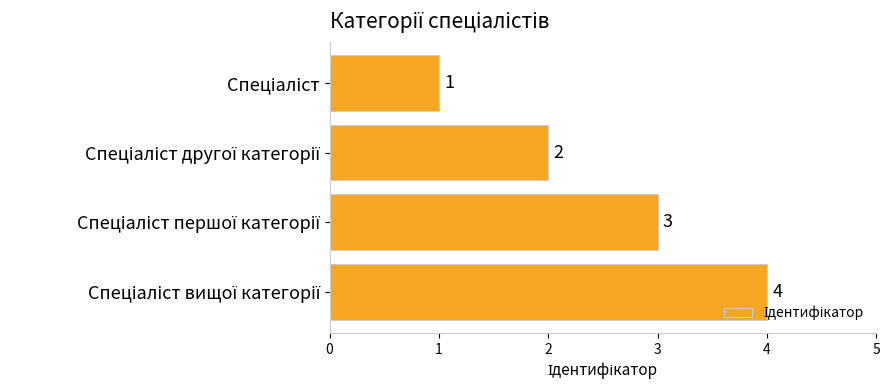

What is the maximum value shown in the chart?

4